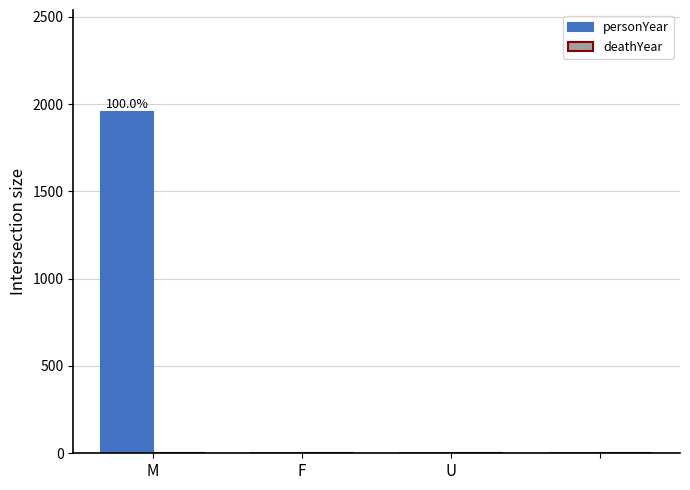

What is the maximum value shown in the chart?

1953